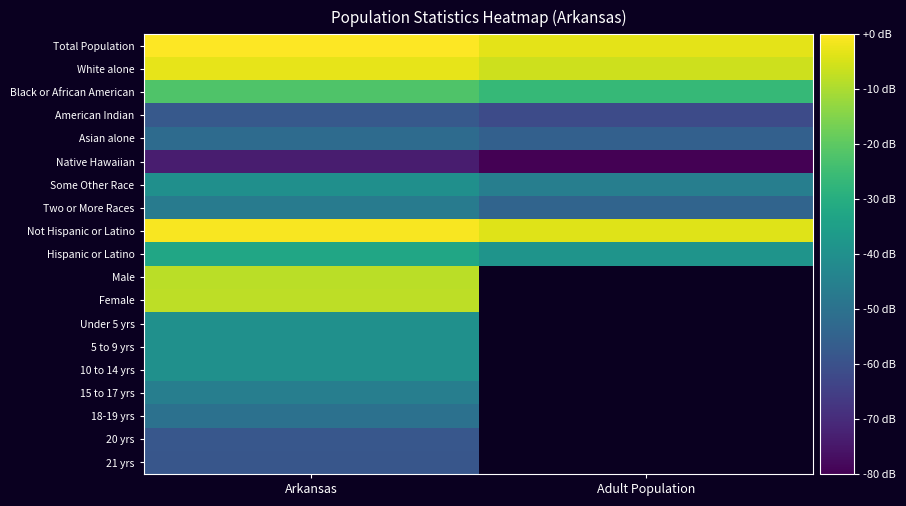

What is the difference between the maximum and minimum values in the Some Other Race series?

5.8